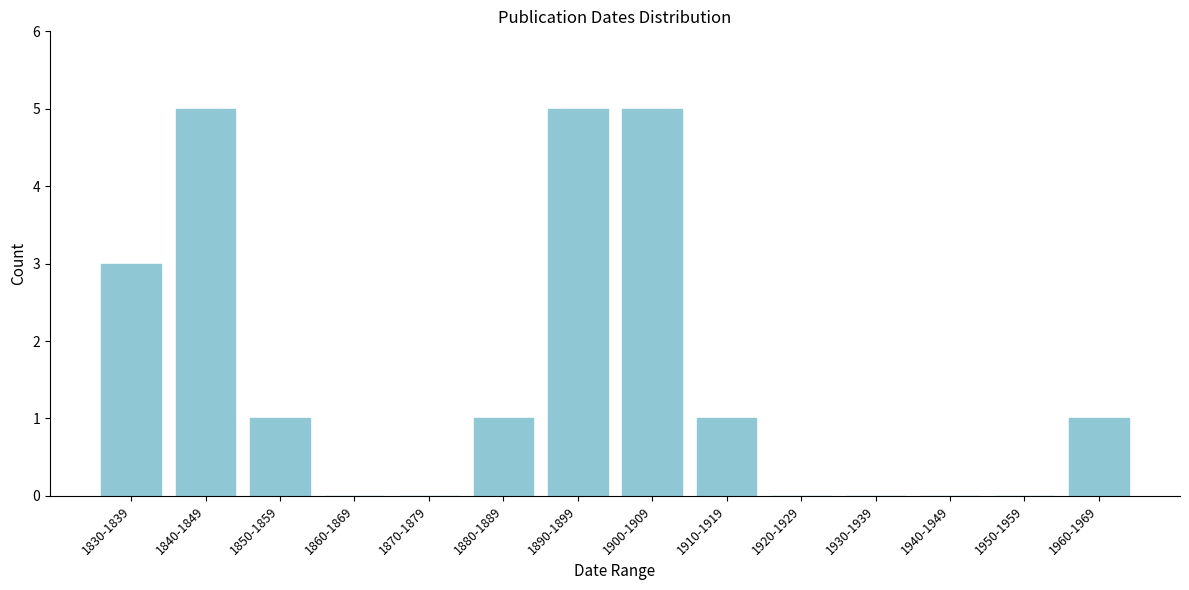

Reading right to left, what are all the values shown in this chart?

1960-1969=1	1950-1959=0	1940-1949=0	1930-1939=0	1920-1929=0	1910-1919=1	1900-1909=5	1890-1899=5	1880-1889=1	1870-1879=0	1860-1869=0	1850-1859=1	1840-1849=5	1830-1839=3